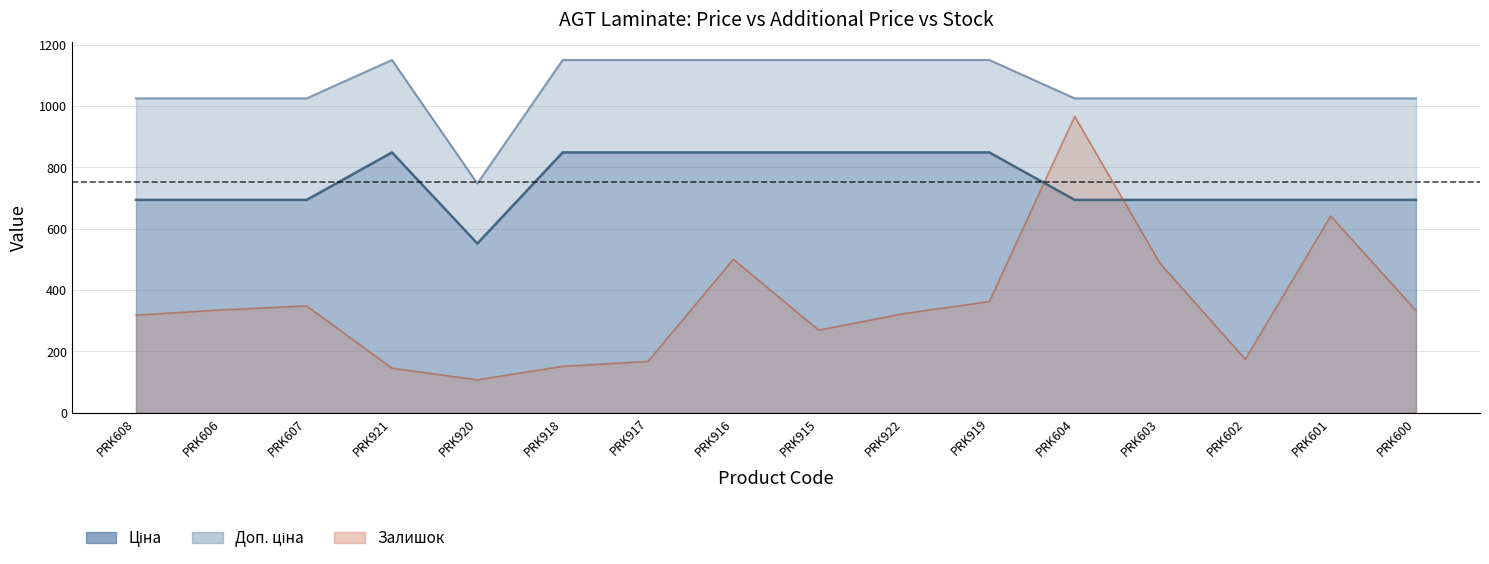

How many categories are shown in the chart?

16